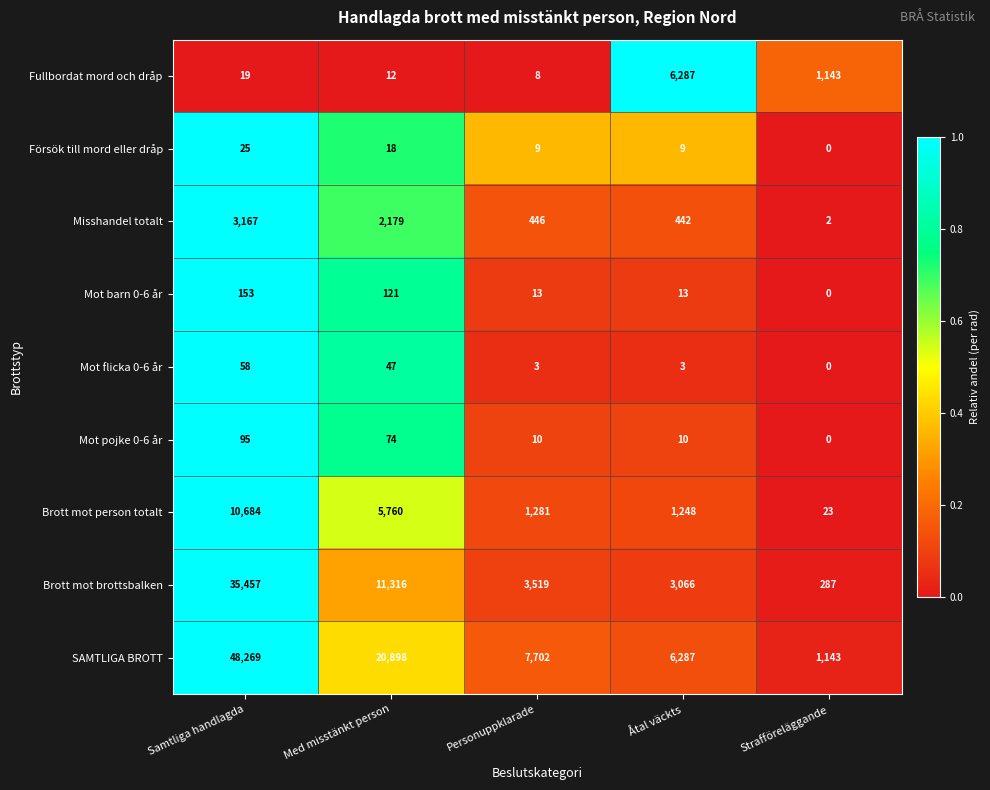

What is the total value across all series at Med misstänkt person?

40425